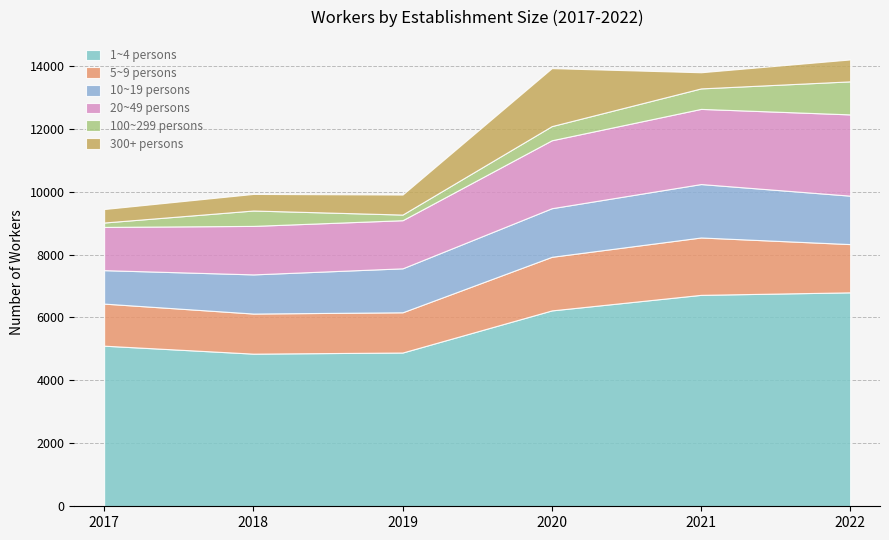

Which label corresponds to the largest value in the chart?

2022